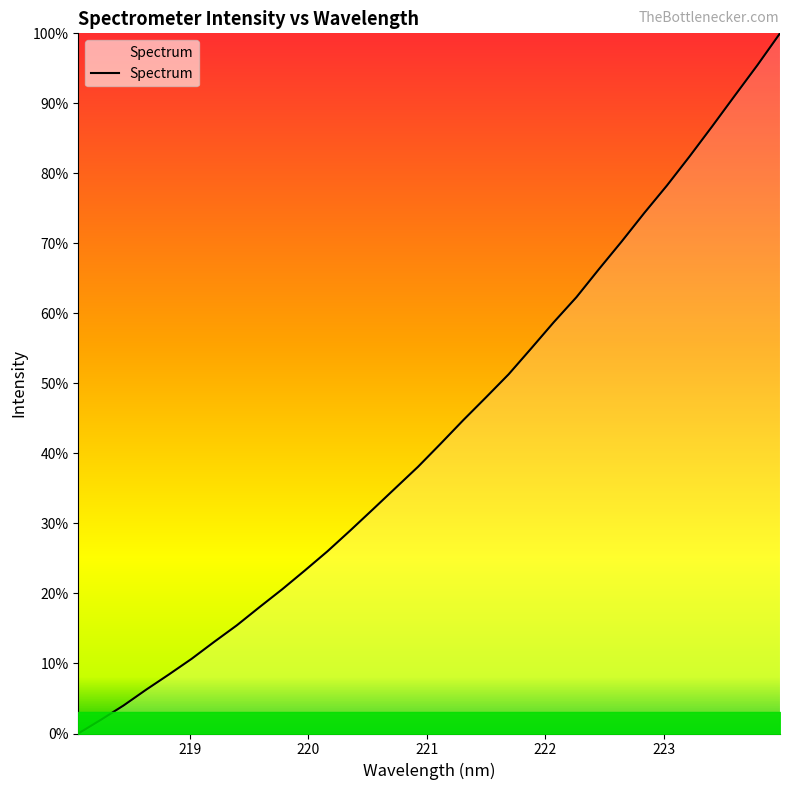

Does the chart display data point markers on the line(s)?

No